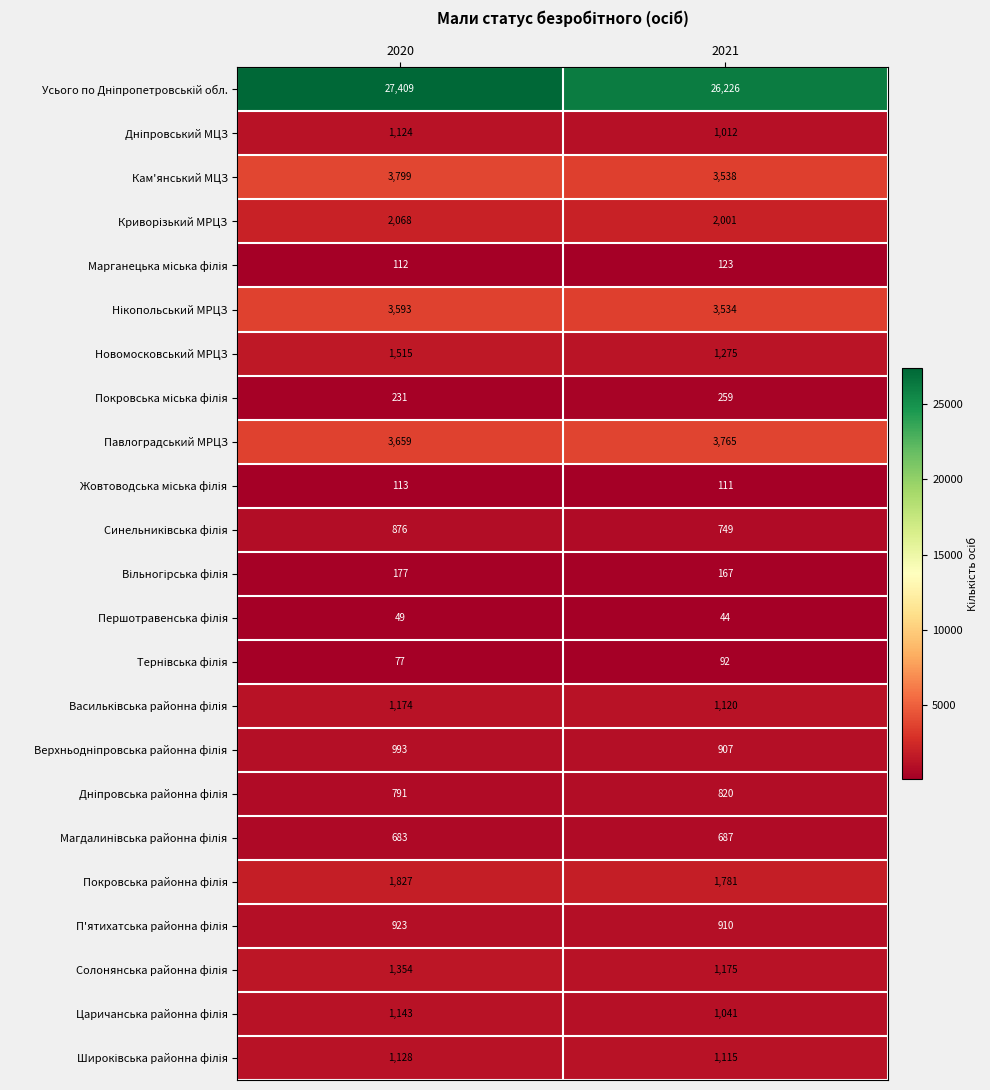

What is the minimum value shown in the chart?

44